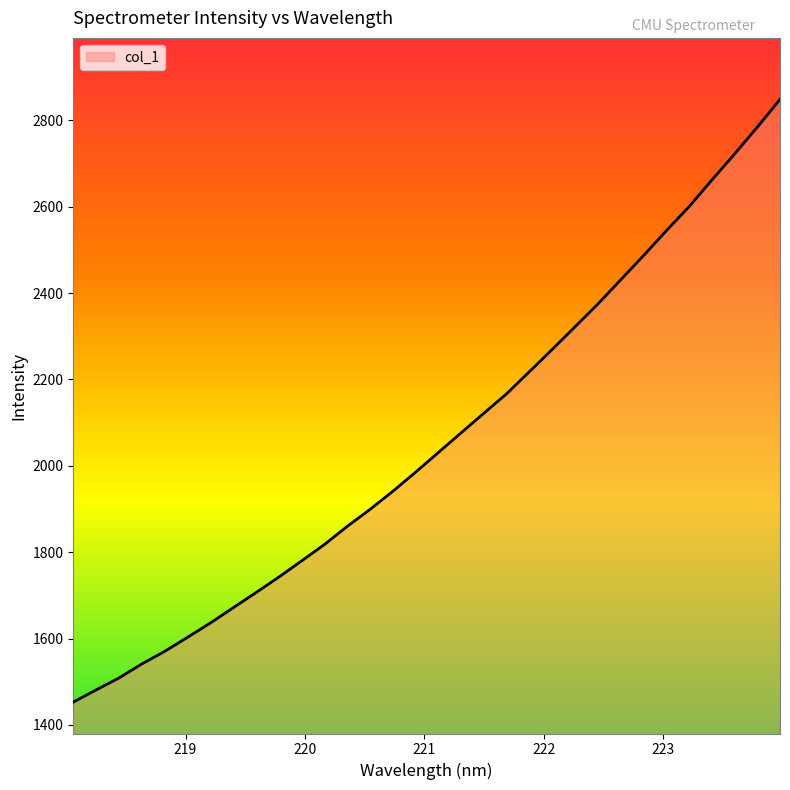

What is the greatest value displayed?

2848.7